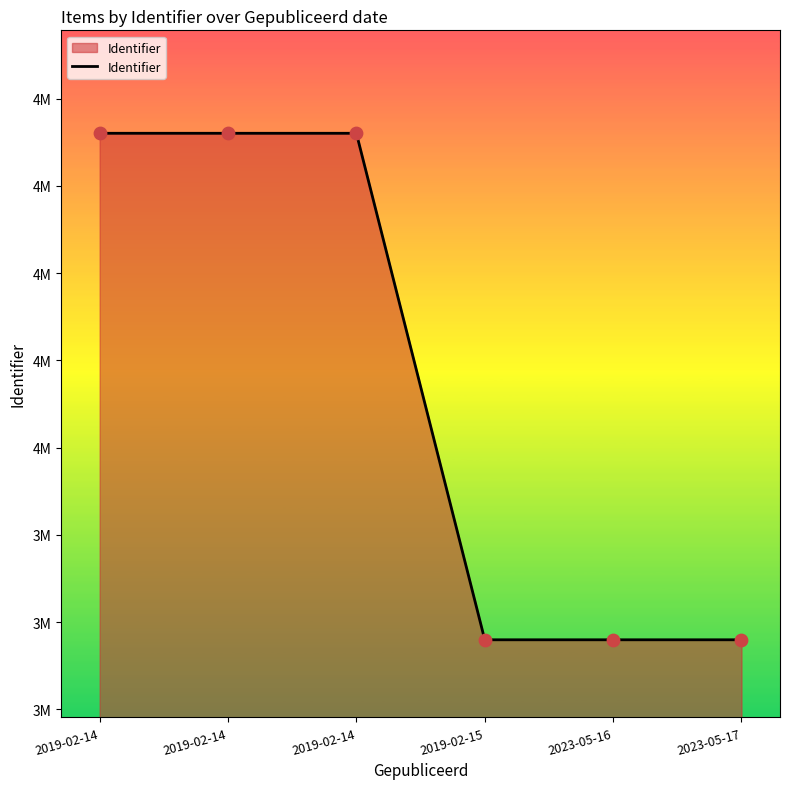

Approximately how many times larger is the value at 2023-05-16 compared to 2019-02-14?

0.8